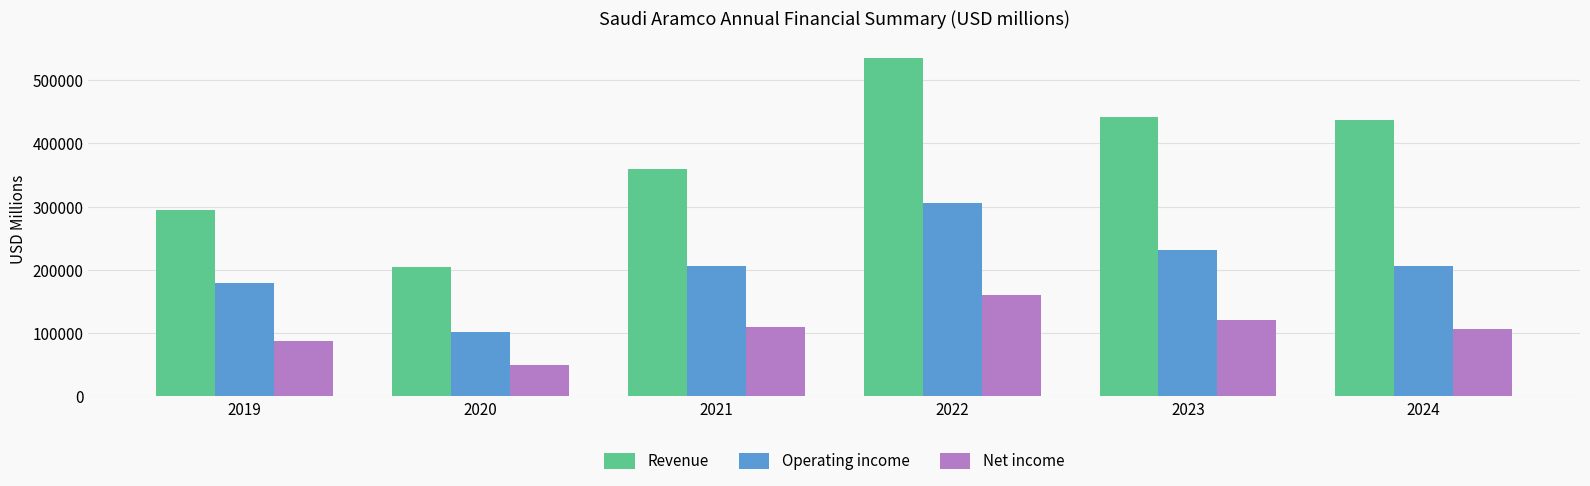

At how many categories does at least one series exceed 445315?

1